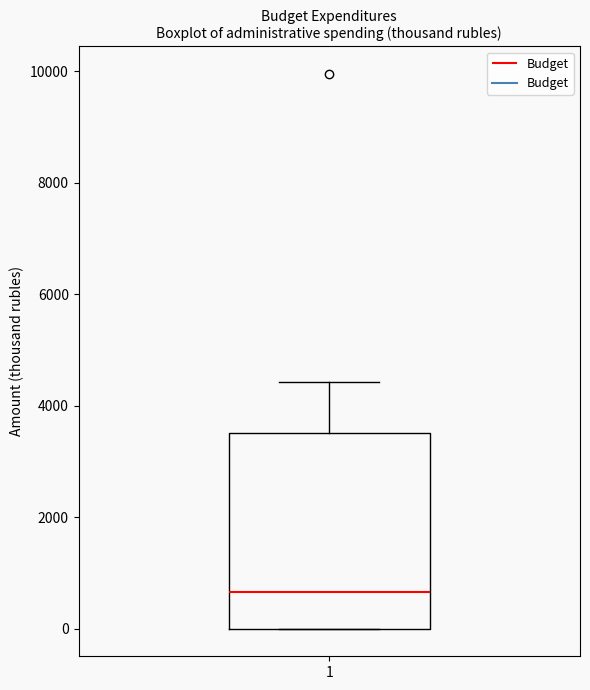

Where does the upper whisker of the box at x = 1 end on the y-axis? The values are not printed on the chart, so give them approximately, as read against the axis.

4400